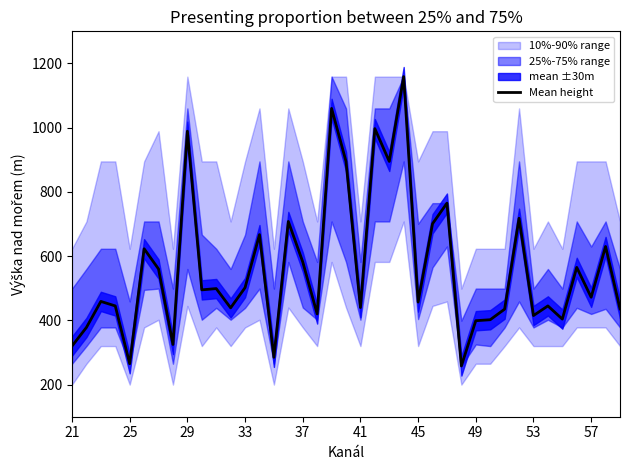

What is the maximum value for Mean height?

1159